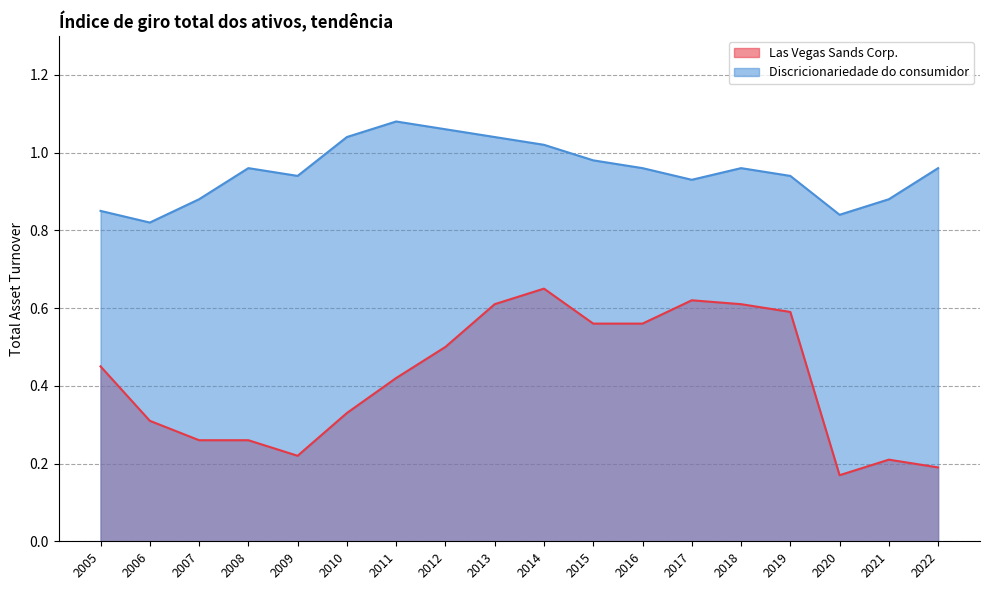

Reading left to right, extract all data points from this chart.

Las Vegas Sands Corp.: 0.5	0.3	0.3	0.3	0.2	0.3	0.4	0.5	0.6	0.7	0.6	0.6	0.6	0.6	0.6	0.2	0.2	0.2
Discricionariedade do consumidor: 0.8	0.8	0.9	1.0	0.9	1.0	1.1	1.1	1.0	1.0	1.0	1.0	0.9	1.0	0.9	0.8	0.9	1.0